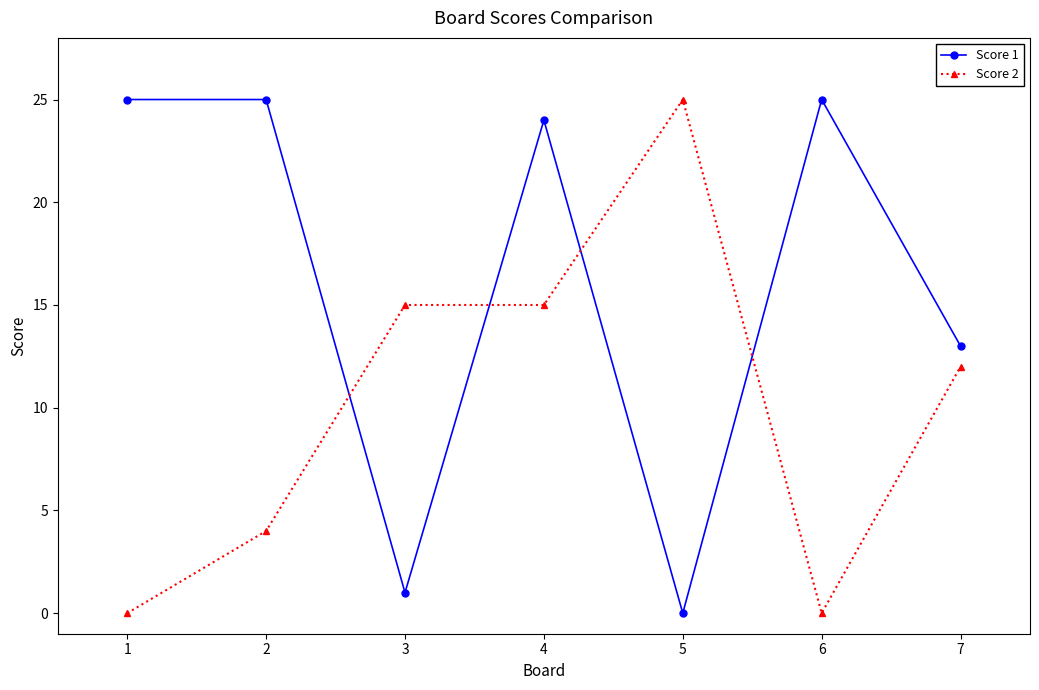

How many interior local valleys does the Score 1 series have?

2